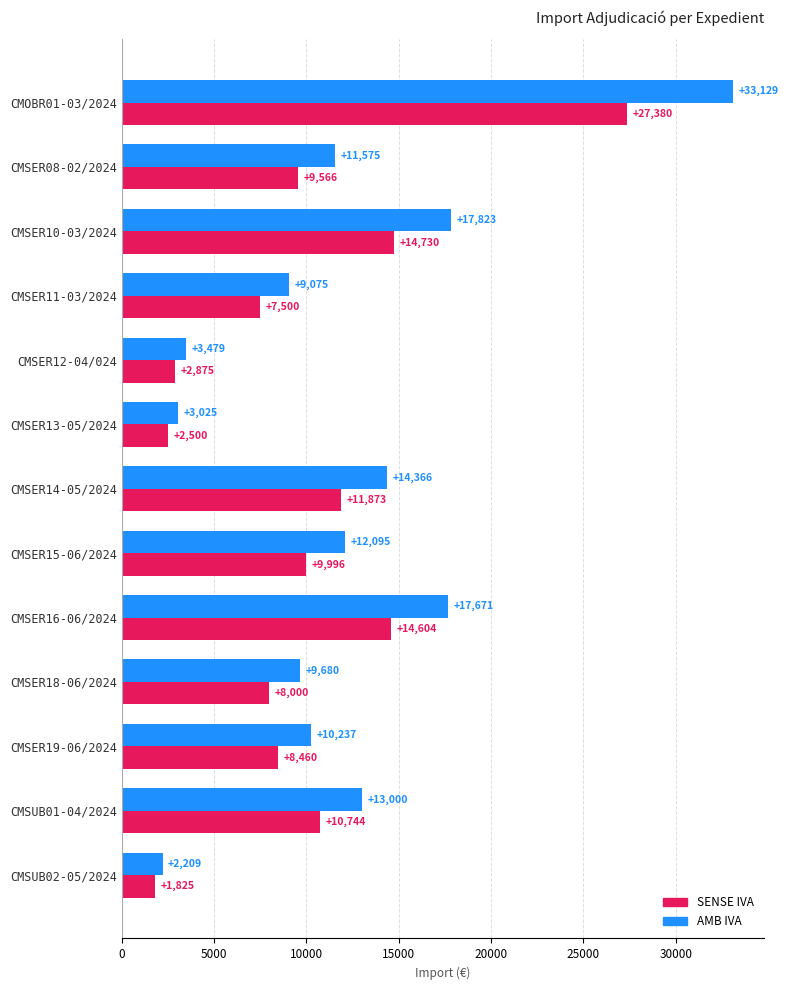

At which category is the sum across all series the highest?

CMOBR01-03/2024